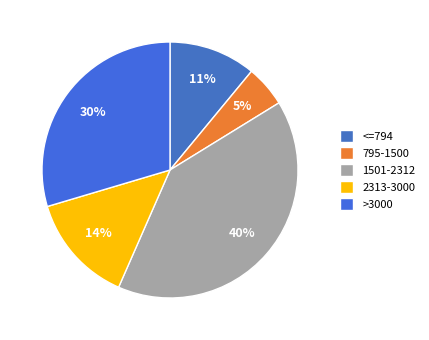

How many slices are in this pie chart?

5